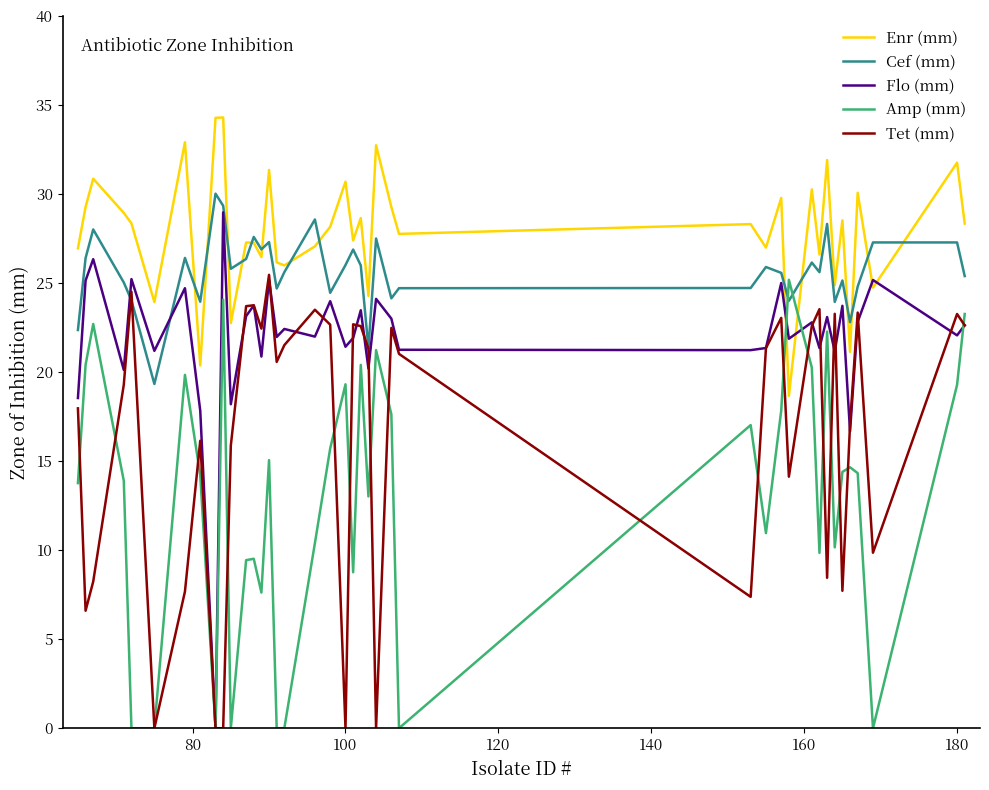

After their last crossing, which series has the higher values: Cef (mm) or Amp (mm)?

Cef (mm)